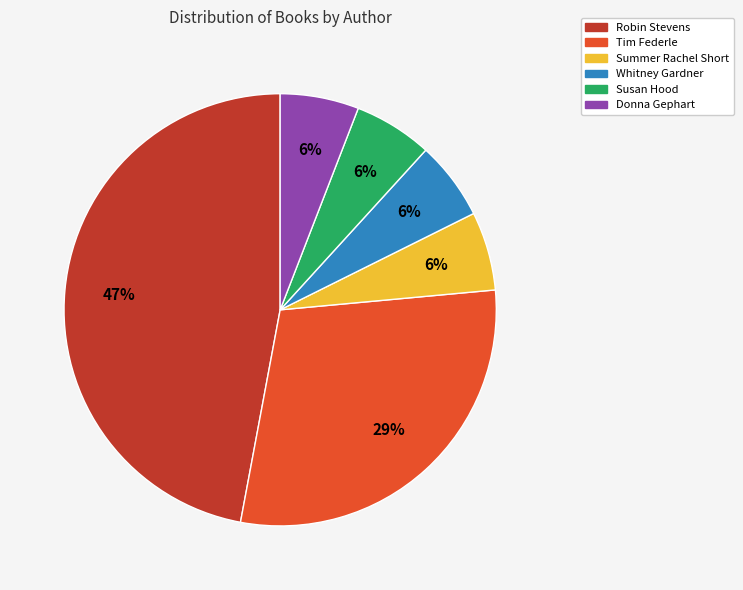

Which slice is the largest?

Robin Stevens